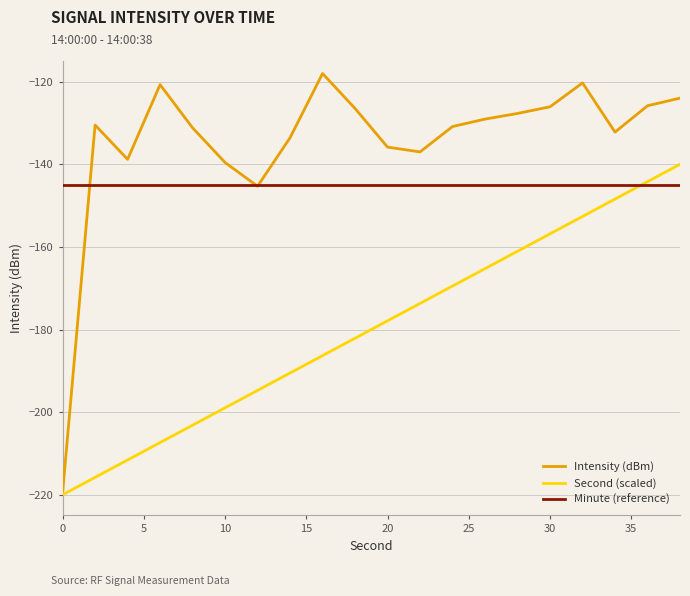

Rank the series by their maximum value, from highest to lowest.

Intensity (dBm), Second (scaled), Minute (reference)